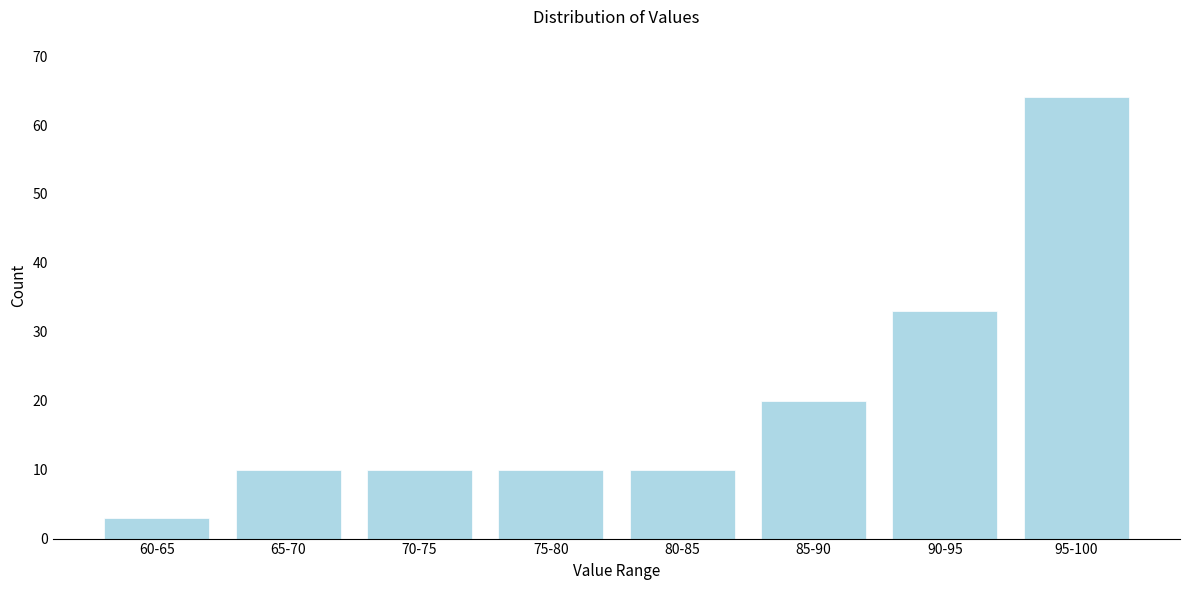

Reading left to right, transcribe all the data shown in this chart.

3	10	10	10	10	20	33	64